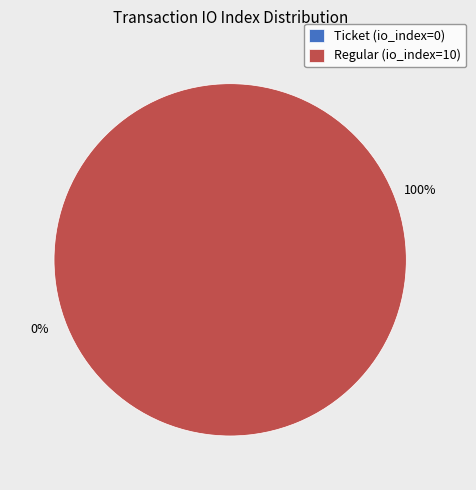

The Regular (io_index=10) slice represents 100% of the pie. True or false?

True